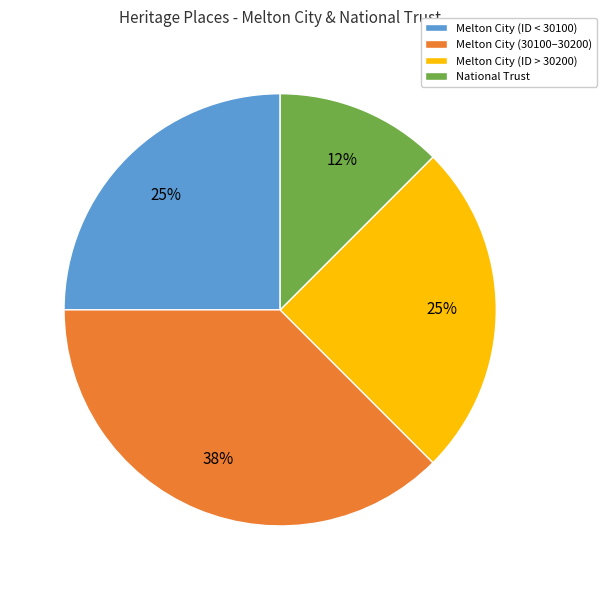

What is the smallest slice in the pie chart?

National Trust